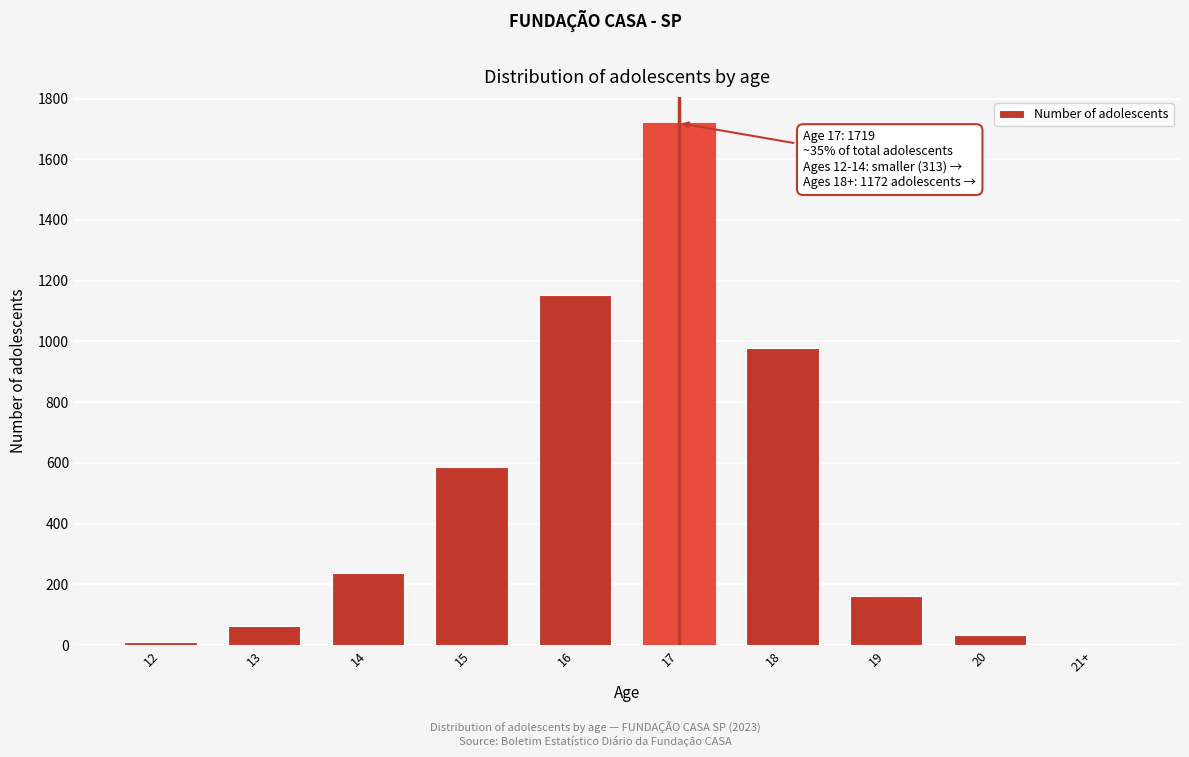

Reading left to right, transcribe all the data shown in this chart.

12=10	13=64	14=239	15=587	16=1153	17=1719	18=977	19=162	20=33	21+=0